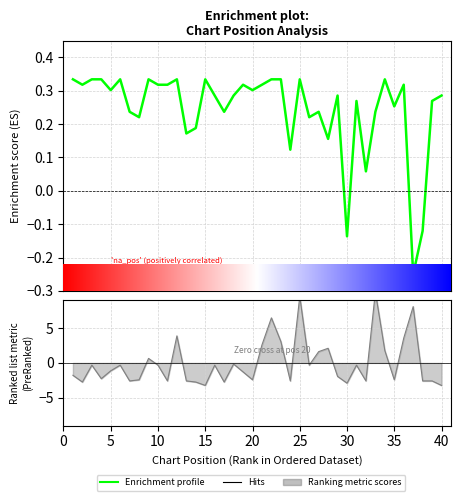

Reading left to right, extract all data points from this chart.

Peak Position: 0.3	0.3	0.3	0.3	0.3	0.3	0.2	0.2	0.3	0.3	0.3	0.3	0.2	0.2	0.3	0.3	0.2	0.3	0.3	0.3	0.3	0.3	0.3	0.1	0.3	0.2	0.2	0.2	0.3	-0.1	0.3	0.1	0.2	0.3	0.3	0.3	-0.2	-0.1	0.3	0.3
Weeks on Chart: -1.8	-2.8	-0.3	-2.3	-1.1	-0.3	-2.6	-2.4	0.6	-0.3	-2.6	3.9	-2.6	-2.8	-3.2	-0.3	-2.8	-0.2	-1.3	-2.4	2.6	6.5	3.1	-2.6	9.6	-0.3	1.6	2.1	-1.9	-2.9	-0.3	-2.6	10.2	1.8	-2.4	3.6	8.1	-2.6	-2.6	-3.2